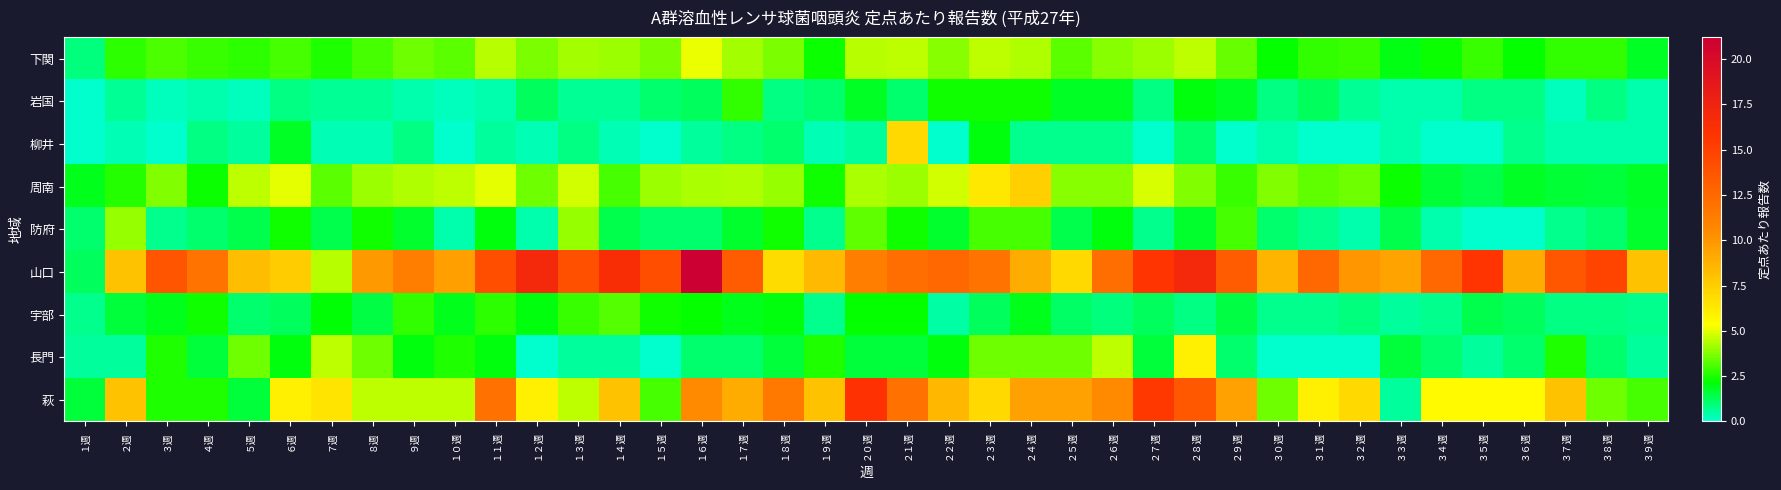

Between ２４週 and ３７週, which series saw the biggest shift?

周南